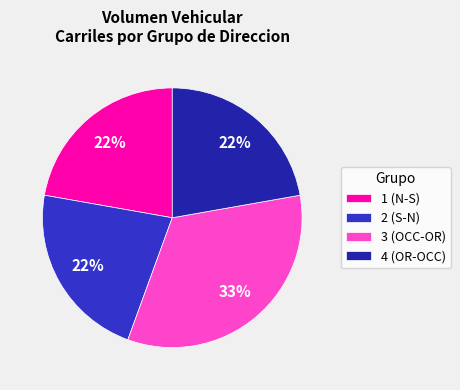

How many segments does this pie chart have?

4